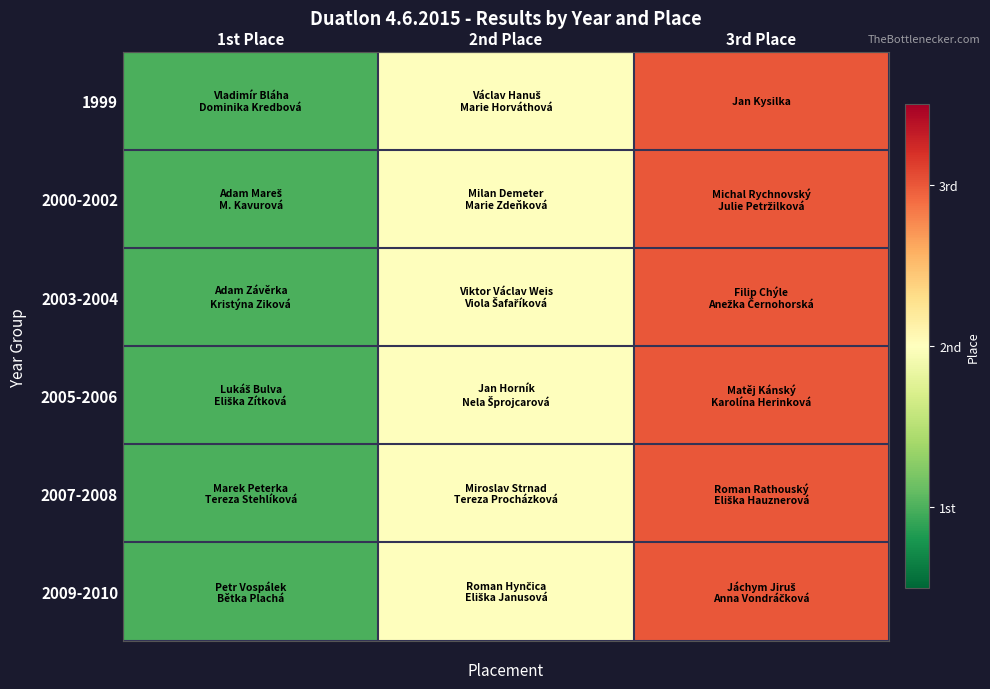

Between 3rd Place and 1st Place, which is larger?

3rd Place